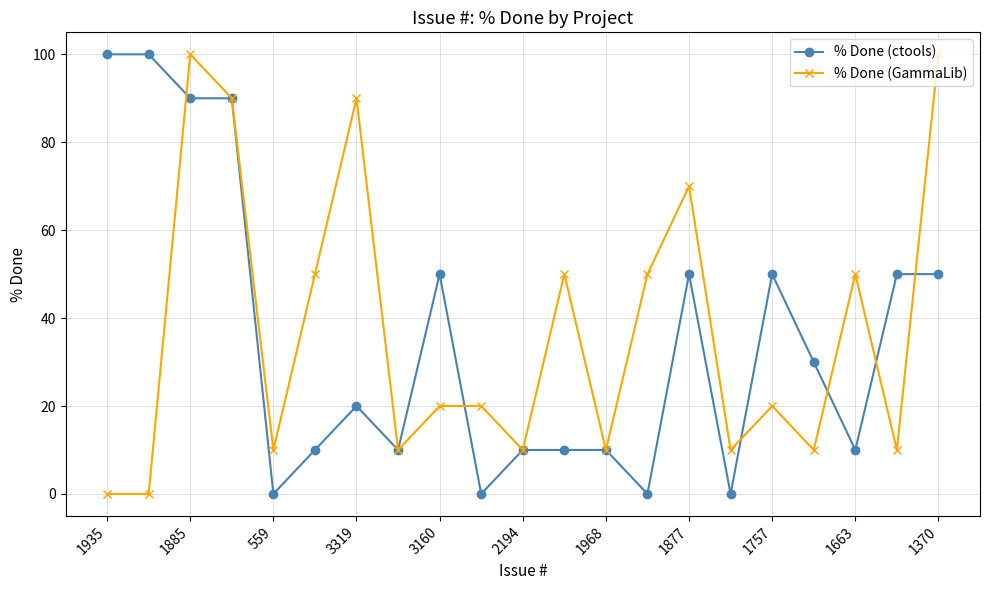

True or false: % Done (GammaLib) has more than 0 interior local peaks.

True